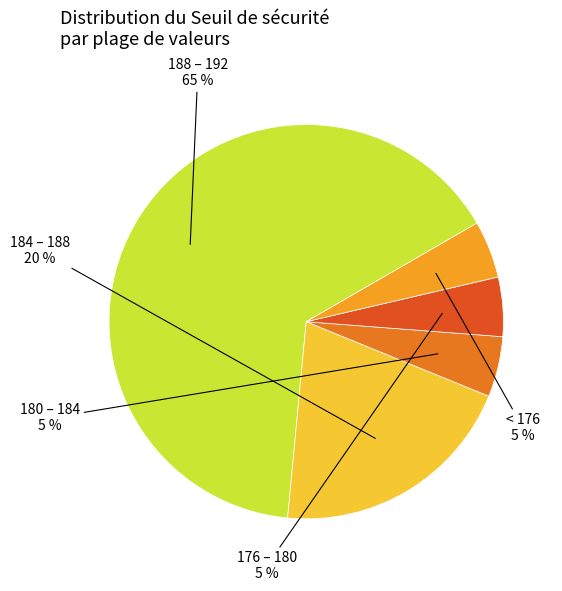

To the nearest percent, what is the average slice percentage?

20%